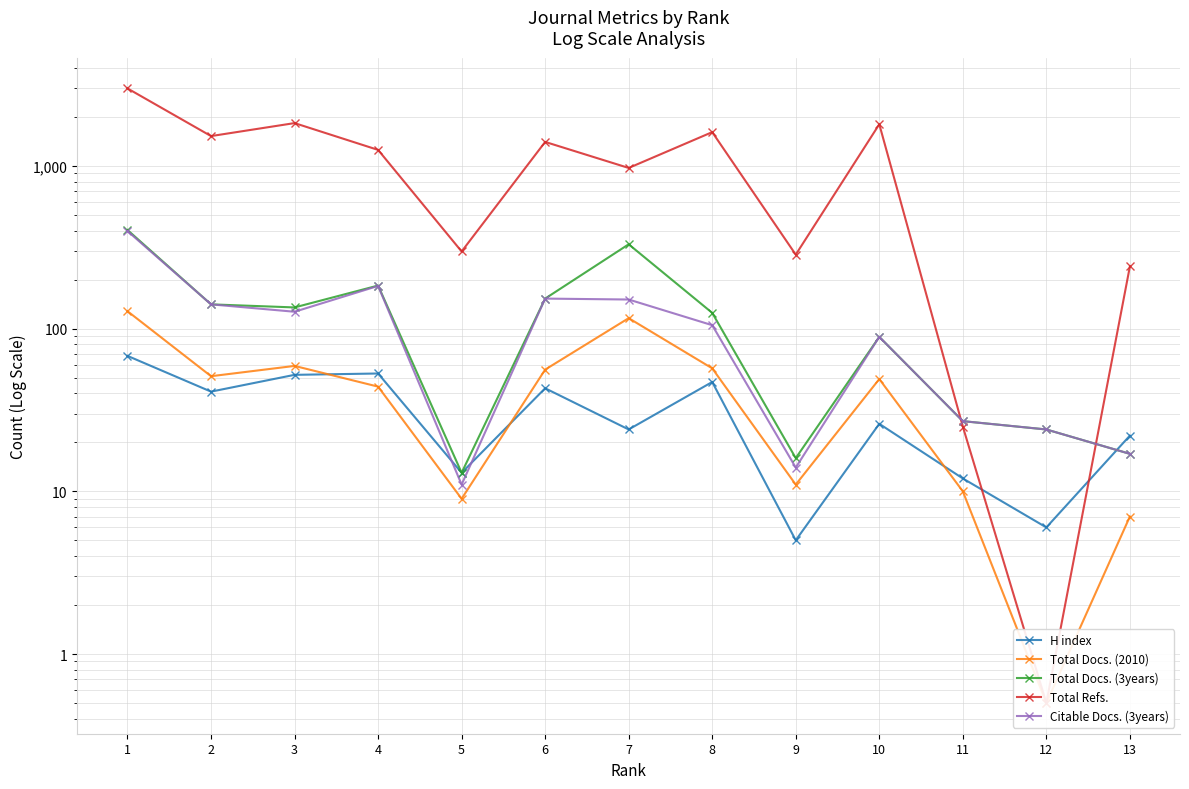

What is the difference between the second highest and minimum values in the Total Docs. (3years) series?

317.0